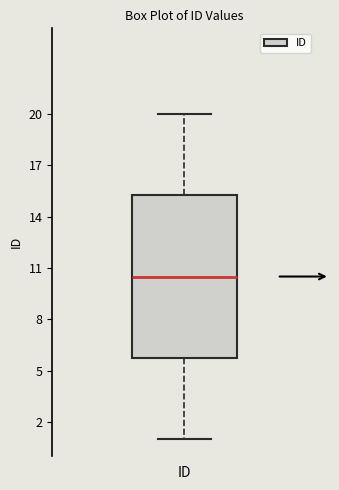

Read this box plot against the y-axis: the position of the median line, the range covered by the box, and the ends of both whiskers. The values are not printed on the chart, so give them approximately, as read against the axis.

median 10.5, box 6.0 to 15.5, whiskers 1.0 to 20.0